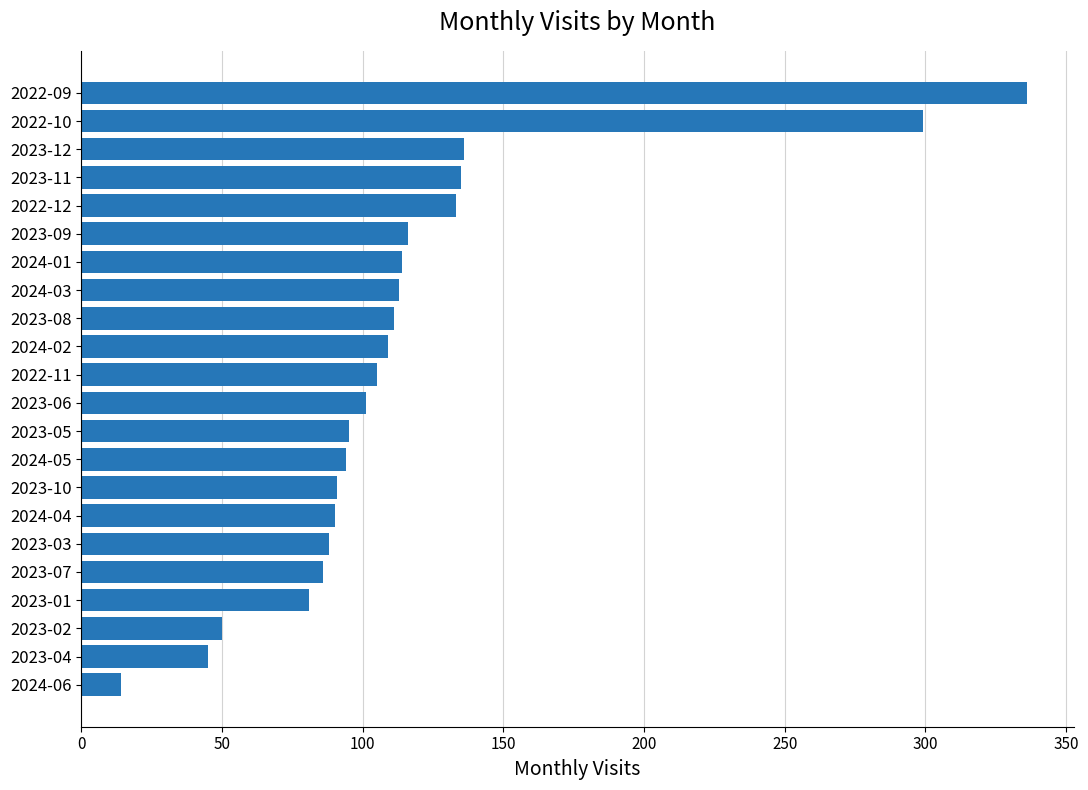

True or false: the data shows 91 at 2023-10.

True